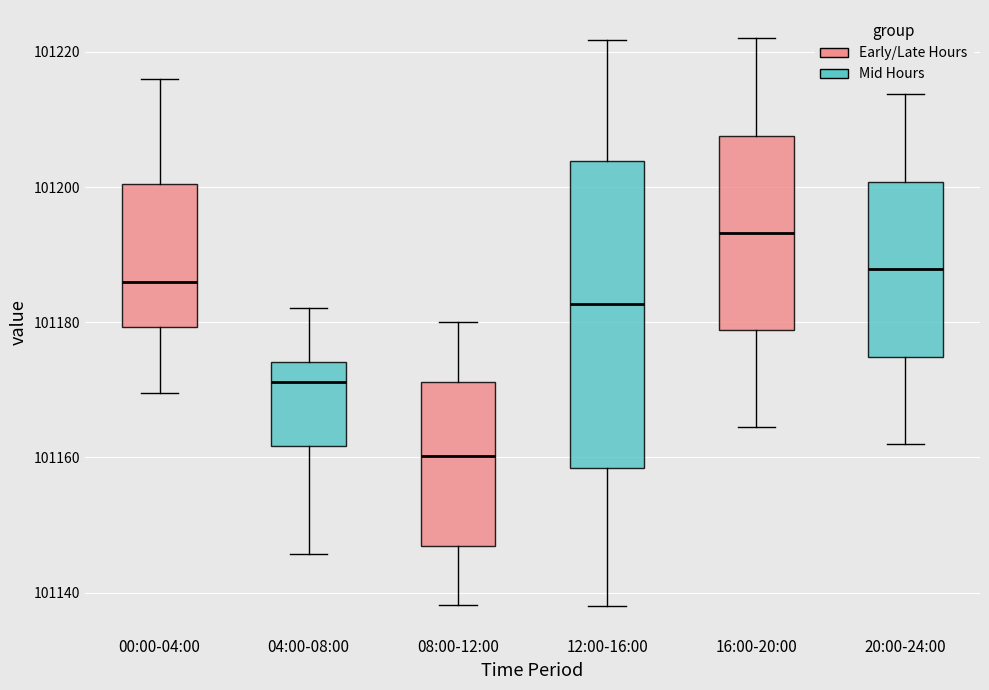

Which box is the tallest, from its lower edge to its upper edge?

12:00-16:00